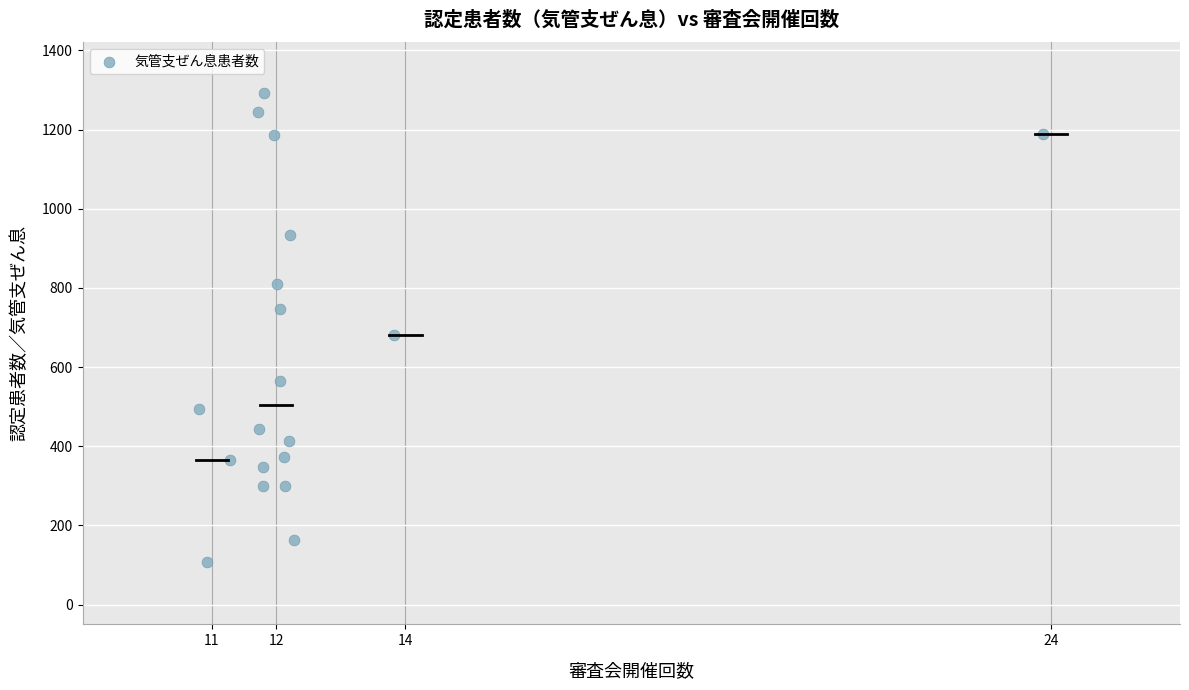

What is the range of Y values (max minus min)?

1185